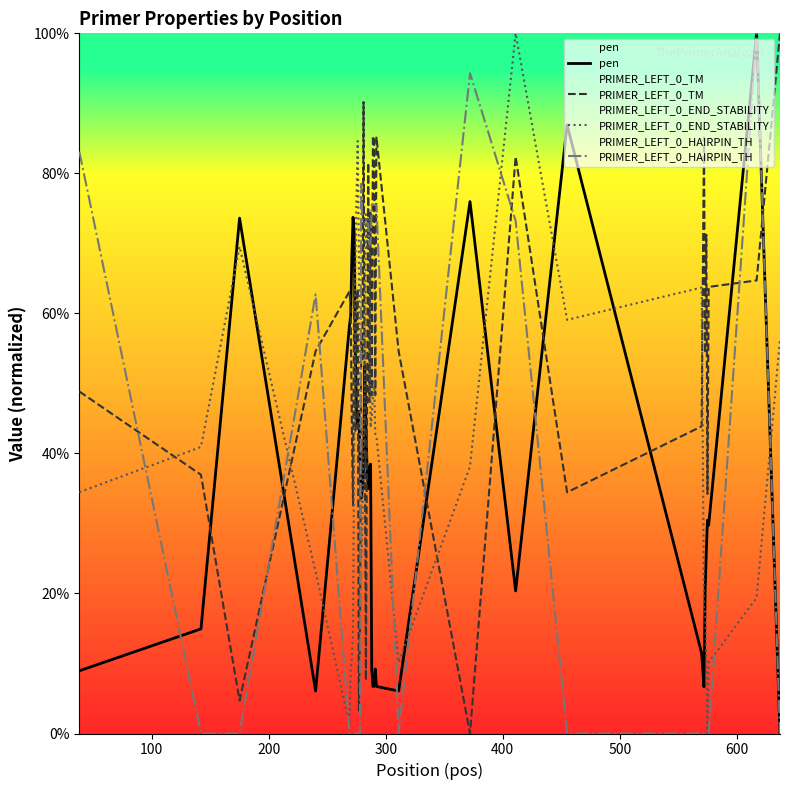

How many interior local valleys does the PRIMER_LEFT_0_END_STABILITY series have?

7